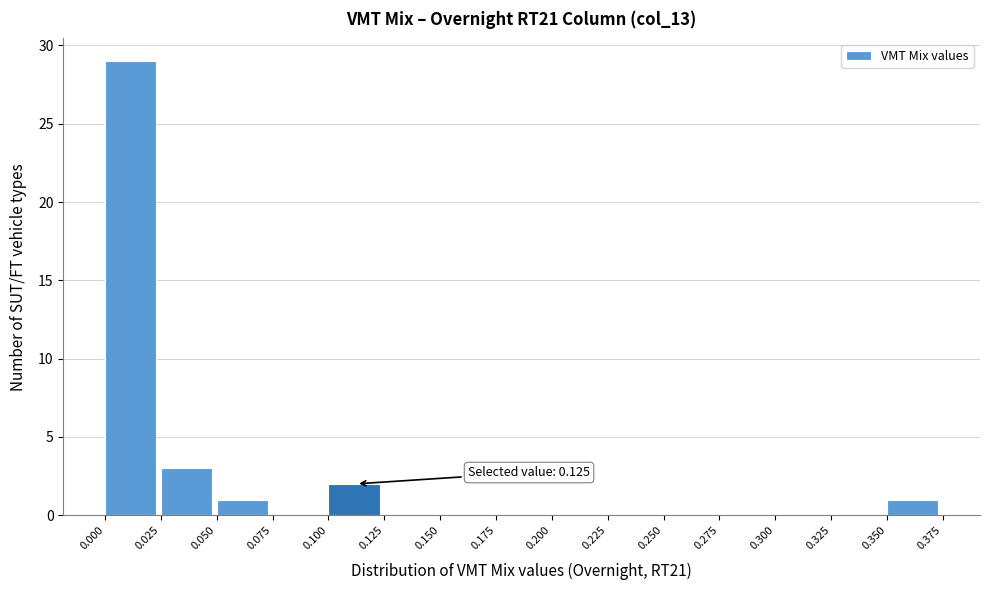

Over which range of the x-axis is the bar tallest?

0.000 to 0.025